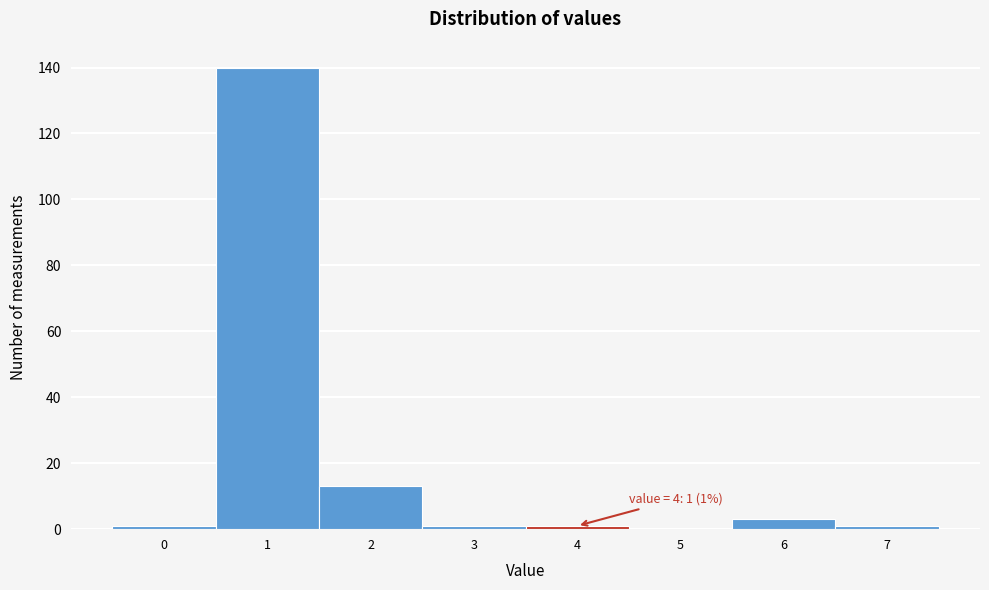

Over which range of the x-axis is the bar tallest?

0.5 to 1.5